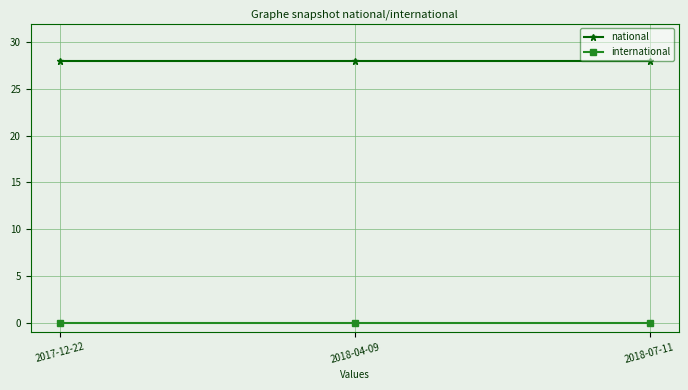

What is the label of the 3rd point from the left?

2018-07-11